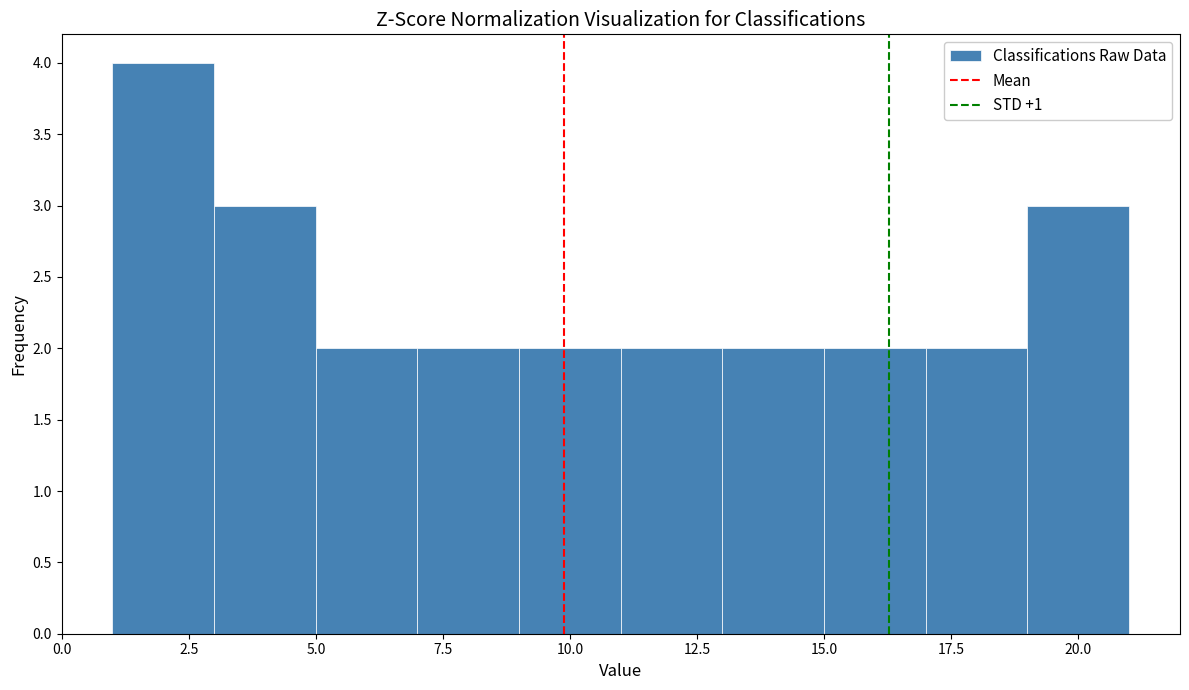

Over which range of the x-axis is the bar tallest?

1 to 3